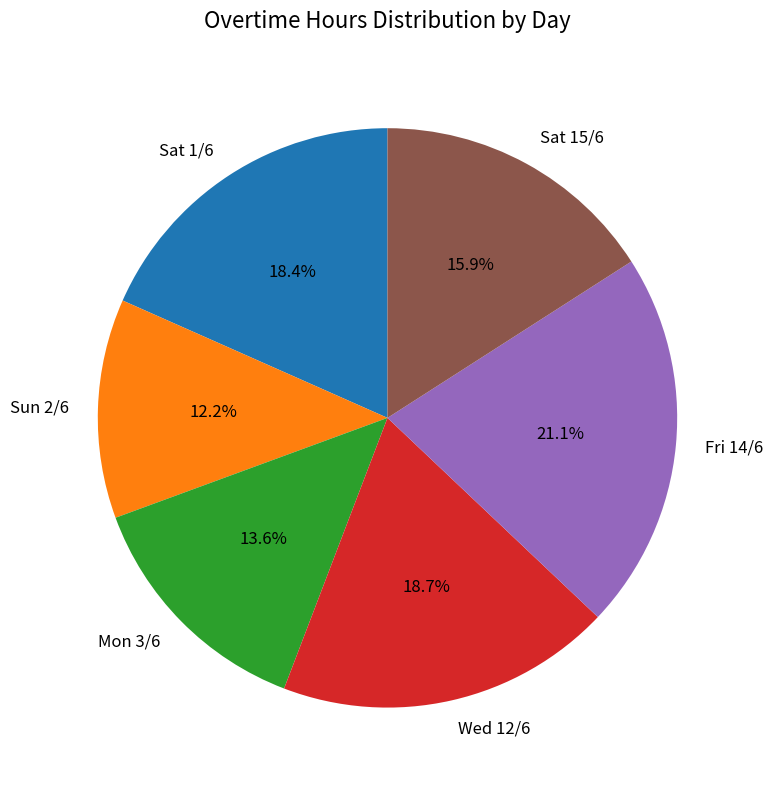

Approximately how many times larger is the value at Wed 12/6 compared to Sun 2/6?

1.5